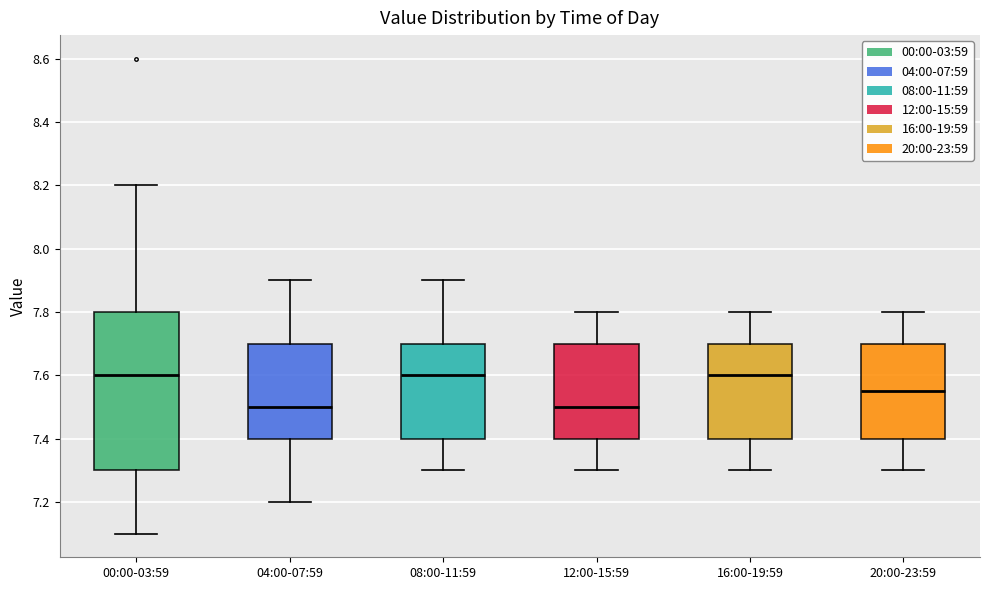

Where does the lower whisker of the box for 16:00-19:59 end on the y-axis? The values are not printed on the chart, so give them approximately, as read against the axis.

7.30